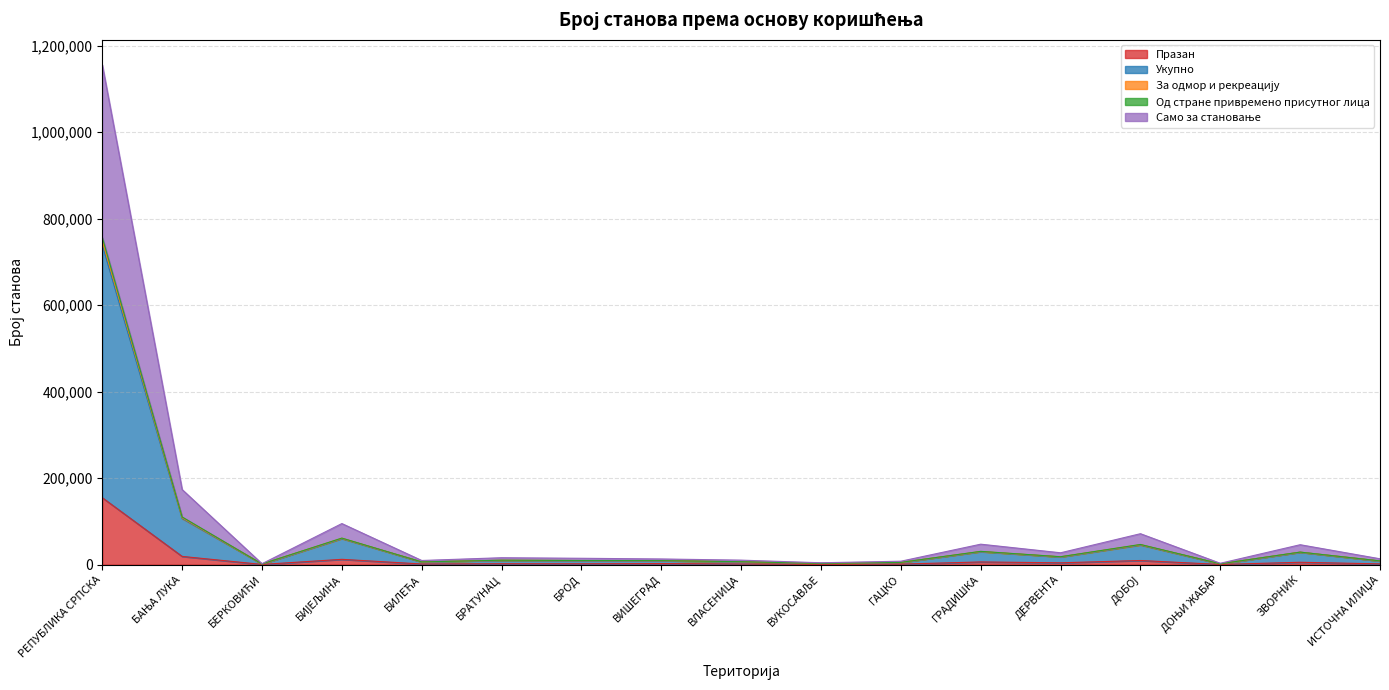

Which series has the widest spread of values?

Укупно